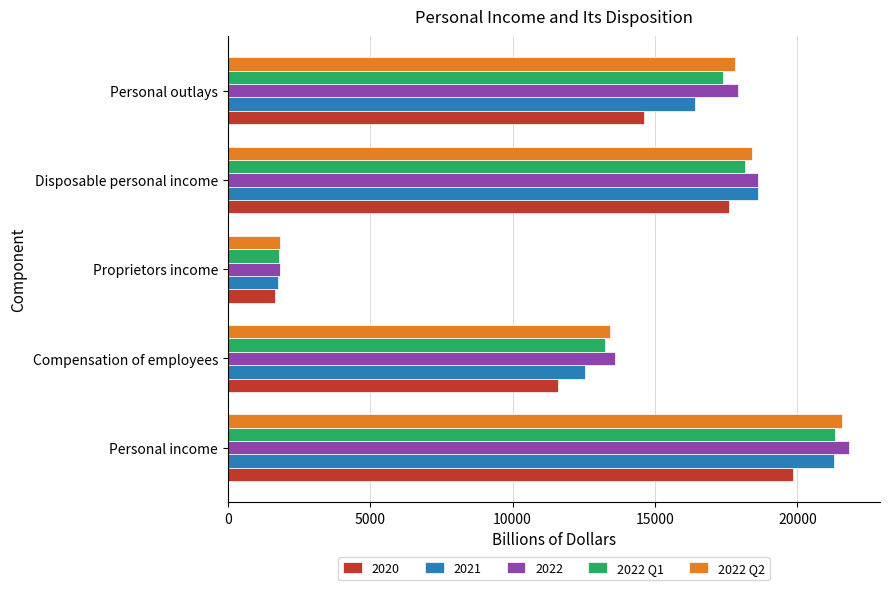

At which label is 2022 Q2 closest to 11706?

Compensation of employees